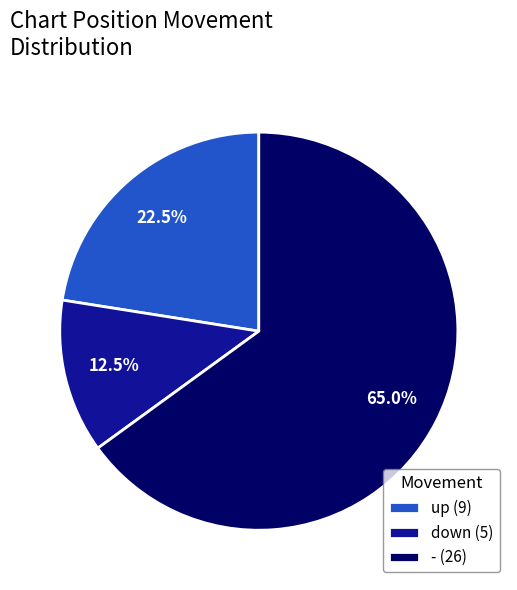

Which slice represents more than half of the pie?

-